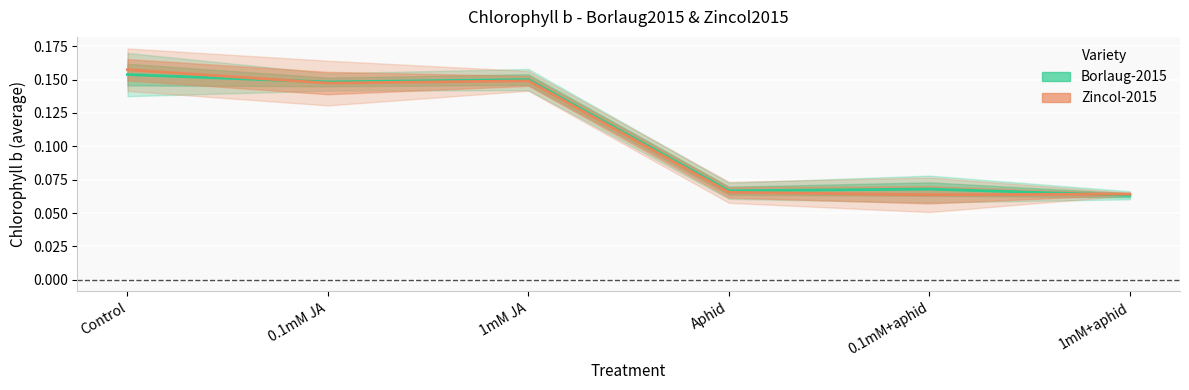

What is the difference between the maximum and minimum values in the Borlaug-2015 series?

0.1